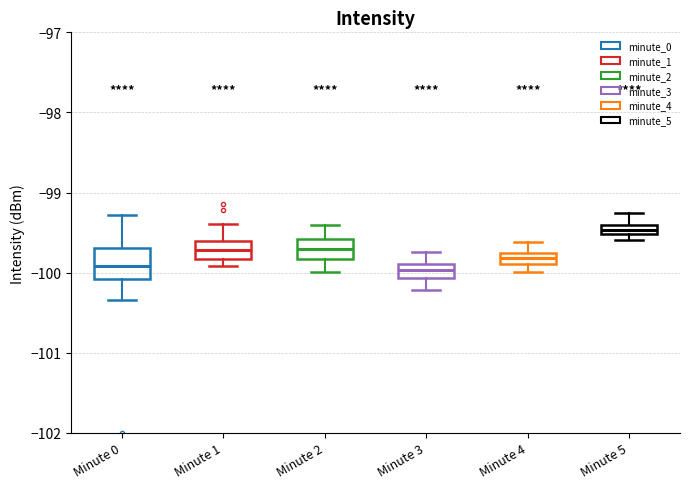

Which box's median line is the highest?

Minute 5